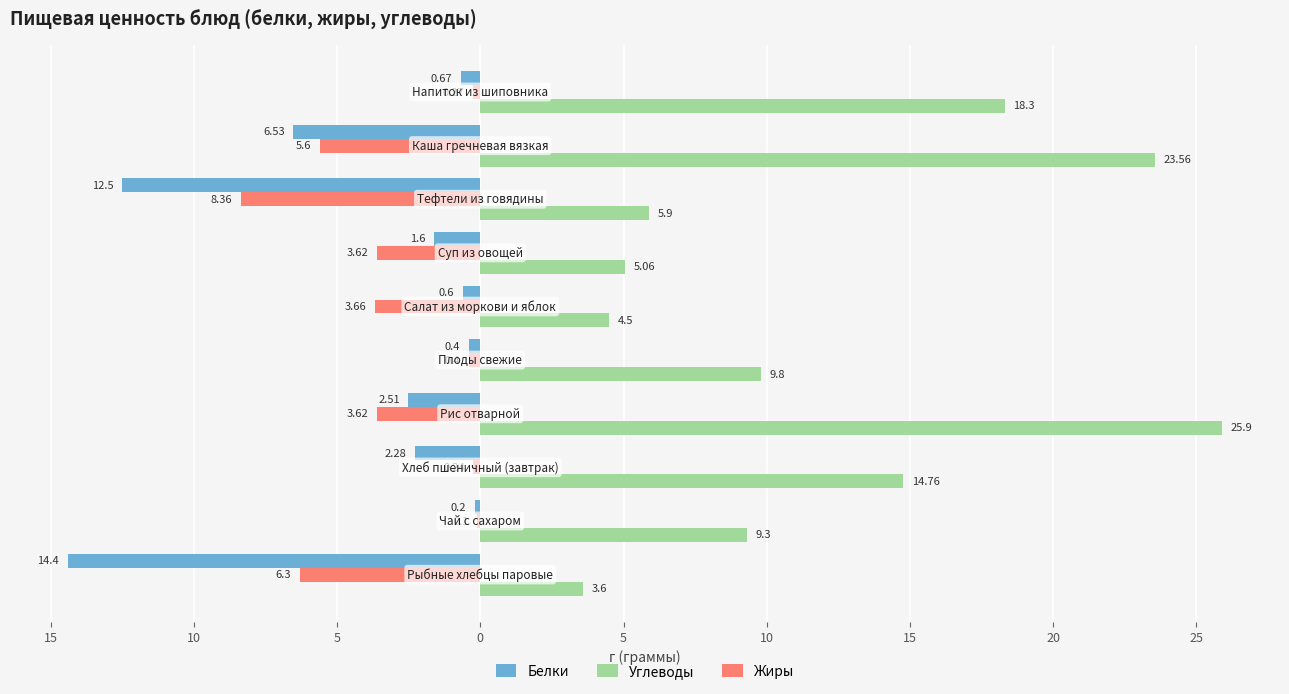

What are all the series names shown in the legend?

Белки, Углеводы, Жиры